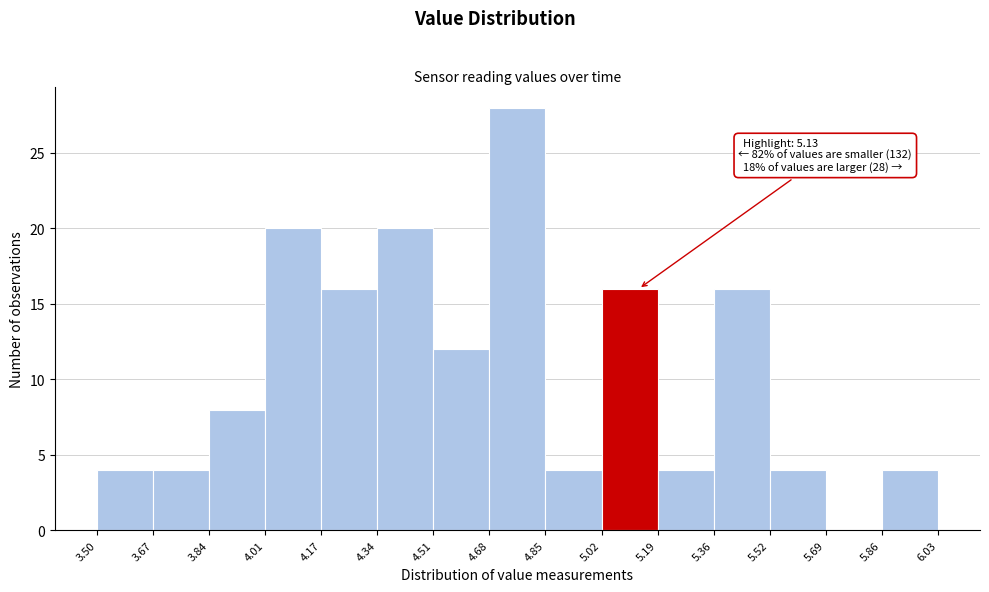

Which range on the x-axis has the tallest bar?

4.68 to 4.85